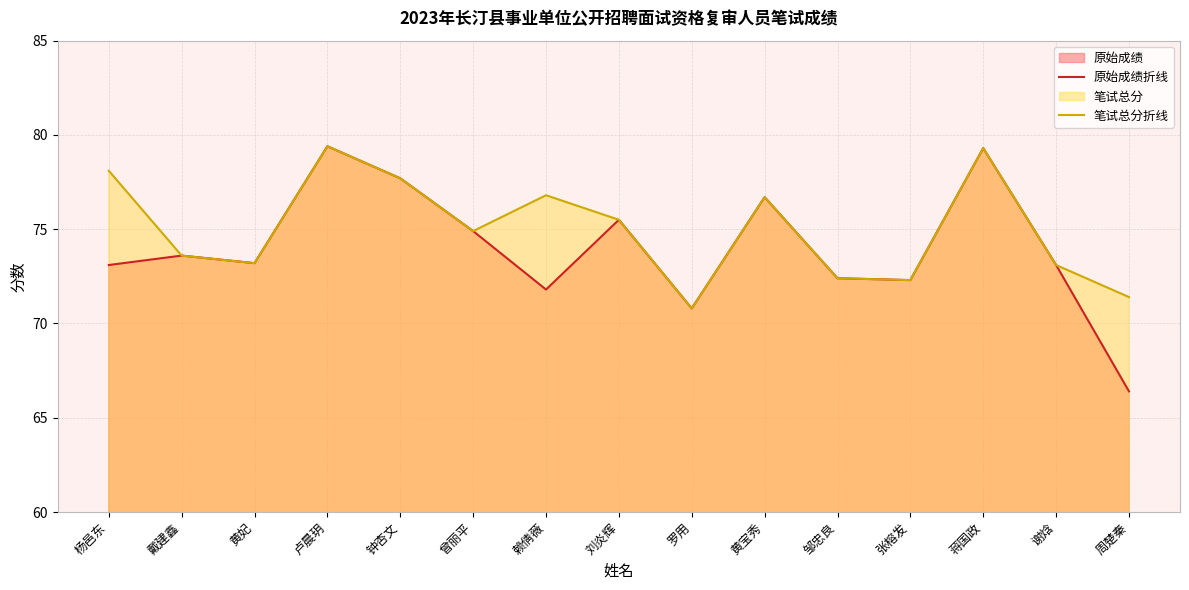

Rank the categories by 笔试总分折线 value from highest to lowest.

卢晨玥, 蒋国政, 杨邑东, 钟杏文, 赖倩薇, 黄宝秀, 刘炎辉, 曾丽平, 戴建鑫, 黄妃, 谢焓, 邹忠良, 张榕发, 周楚秦, 罗用